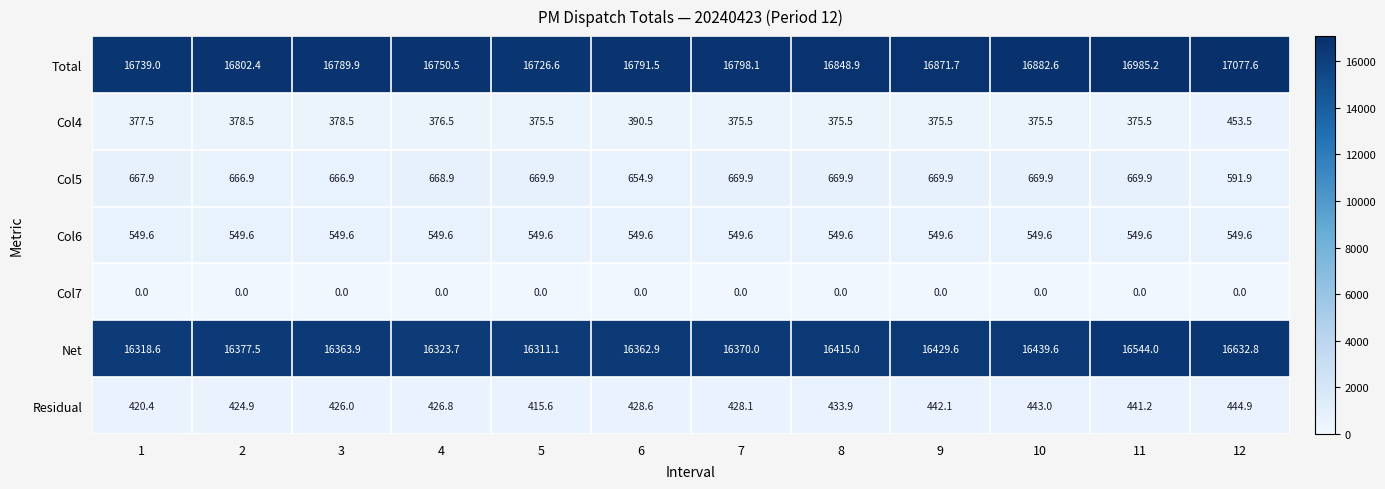

What is the sum of all Total values?

202064.0